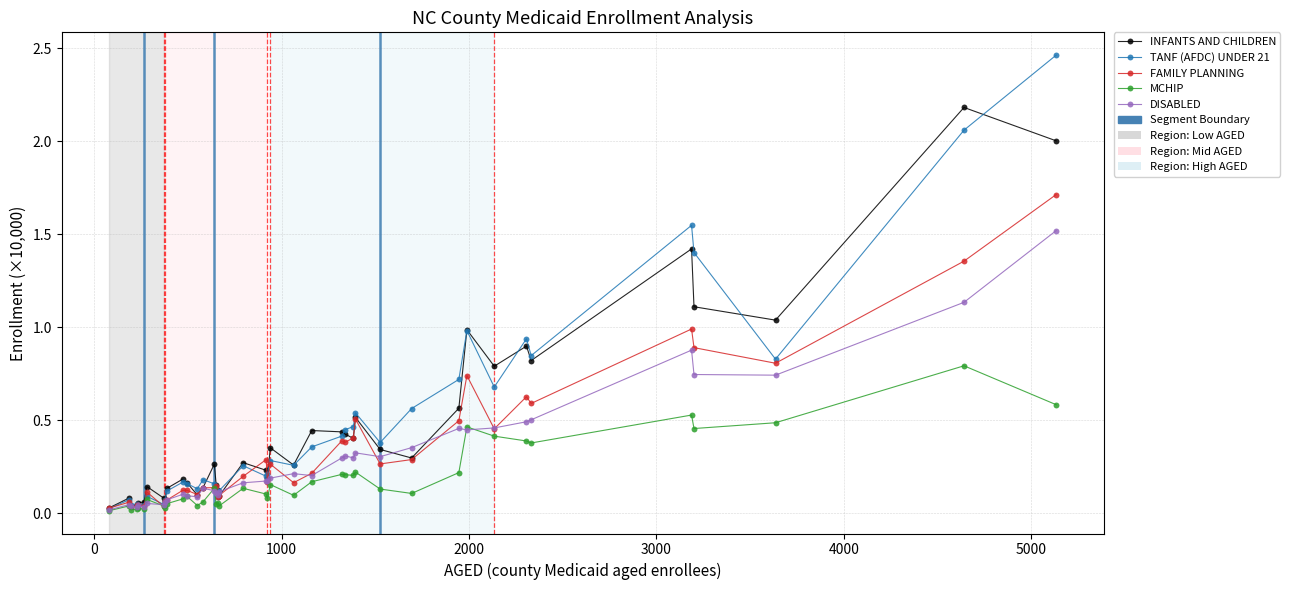

Rank the series by their maximum value, from highest to lowest.

TANF (AFDC) UNDER 21, INFANTS AND CHILDREN, FAMILY PLANNING, DISABLED, MCHIP